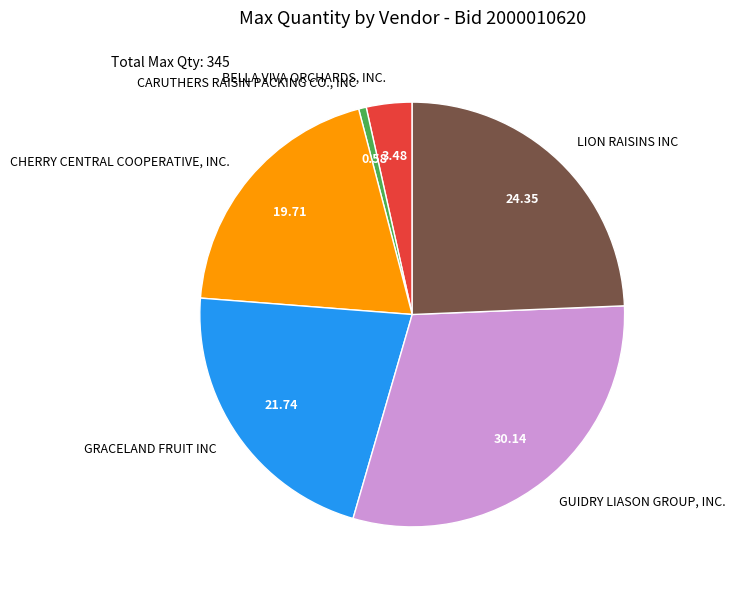

What is the largest slice in the pie chart?

GUIDRY LIASON GROUP, INC.